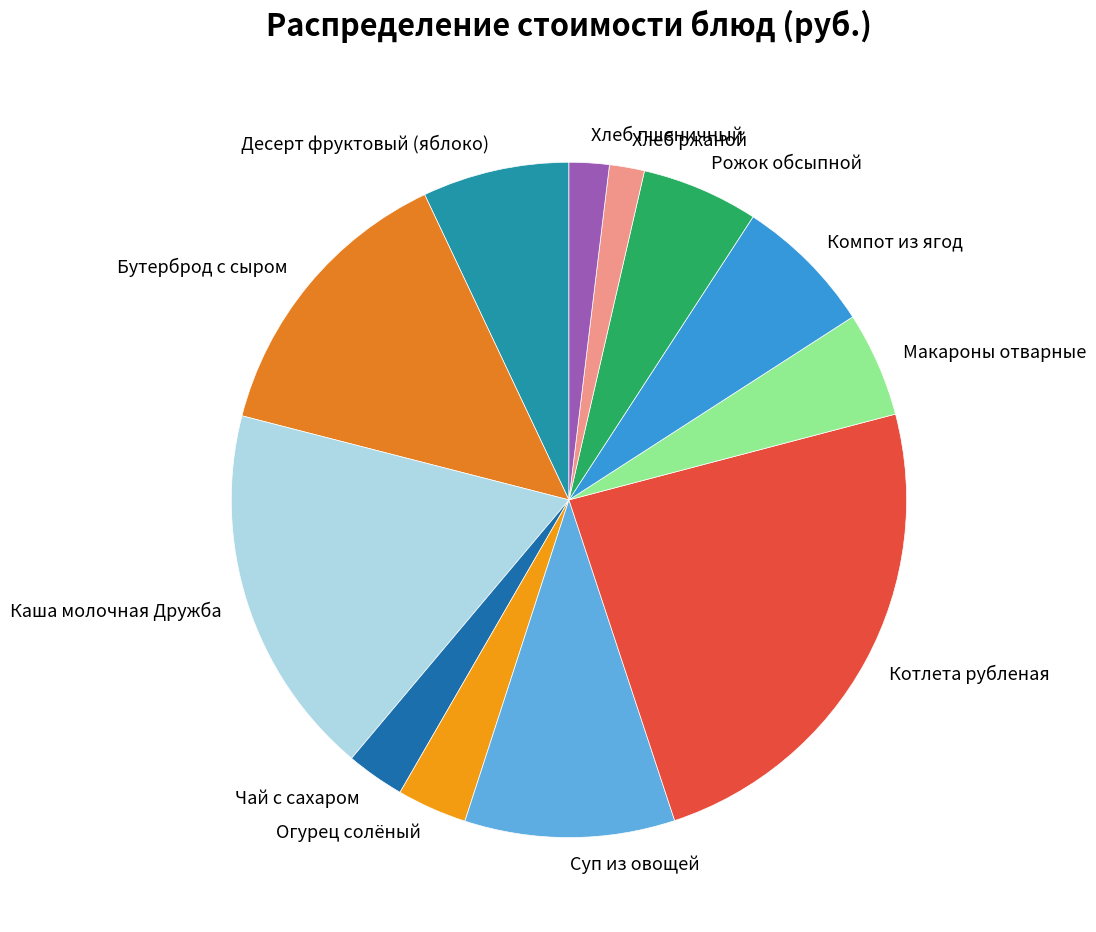

Is the sum of Хлеб пшеничный and Десерт фруктовый (яблоко) greater than half?

No